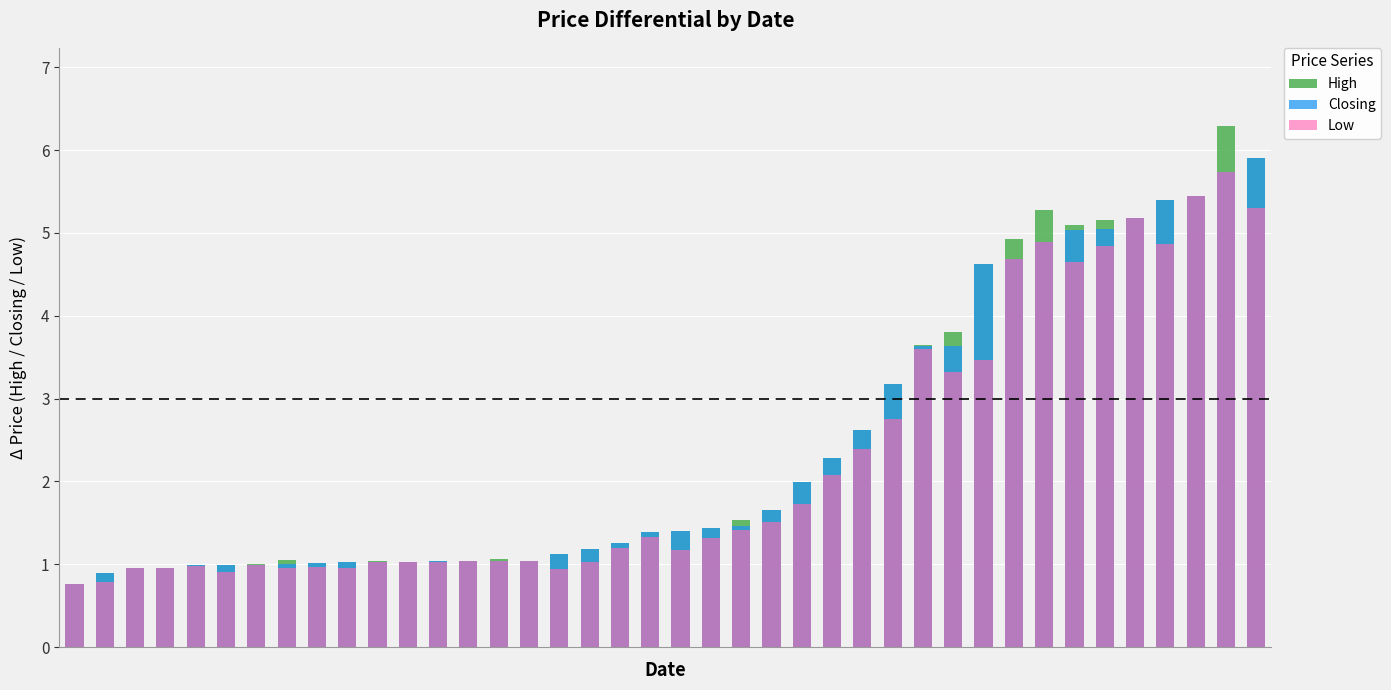

What is the value of the Closing bar at the 31st from the left?

4.6